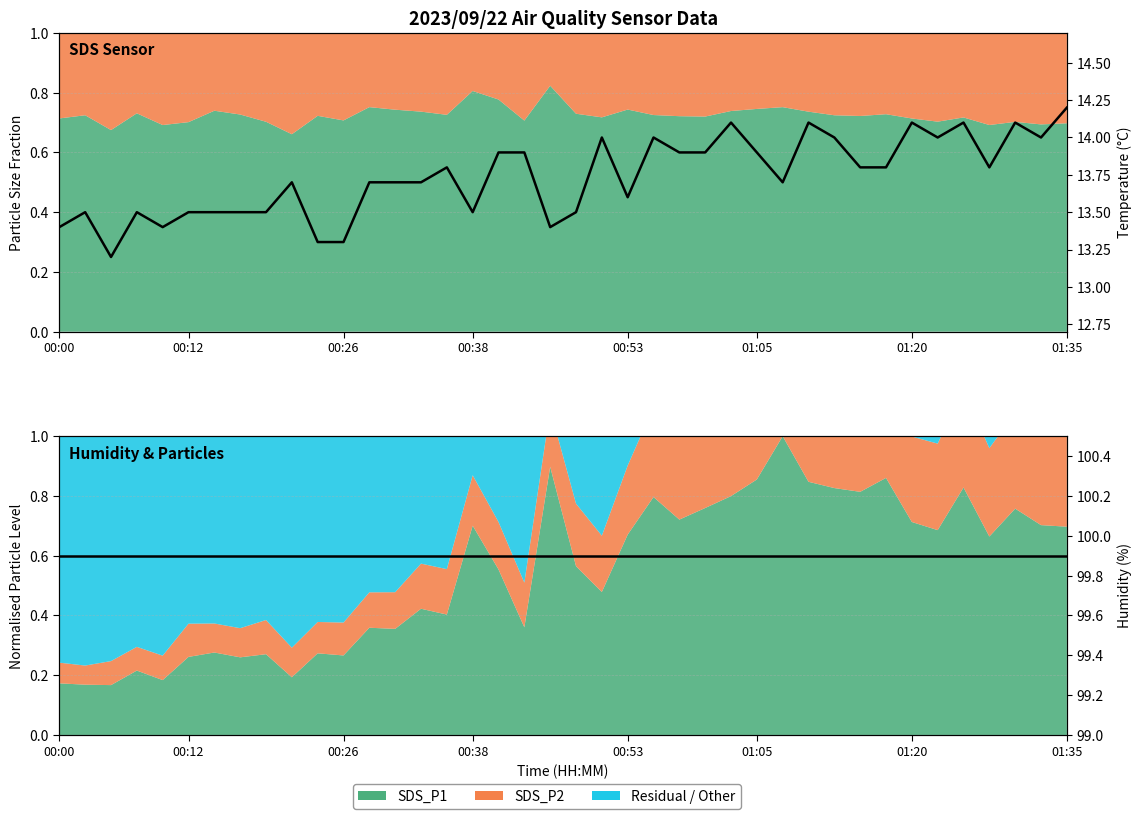

The value of Temp (°C) at 00:00 is 19.2. True or false?

False